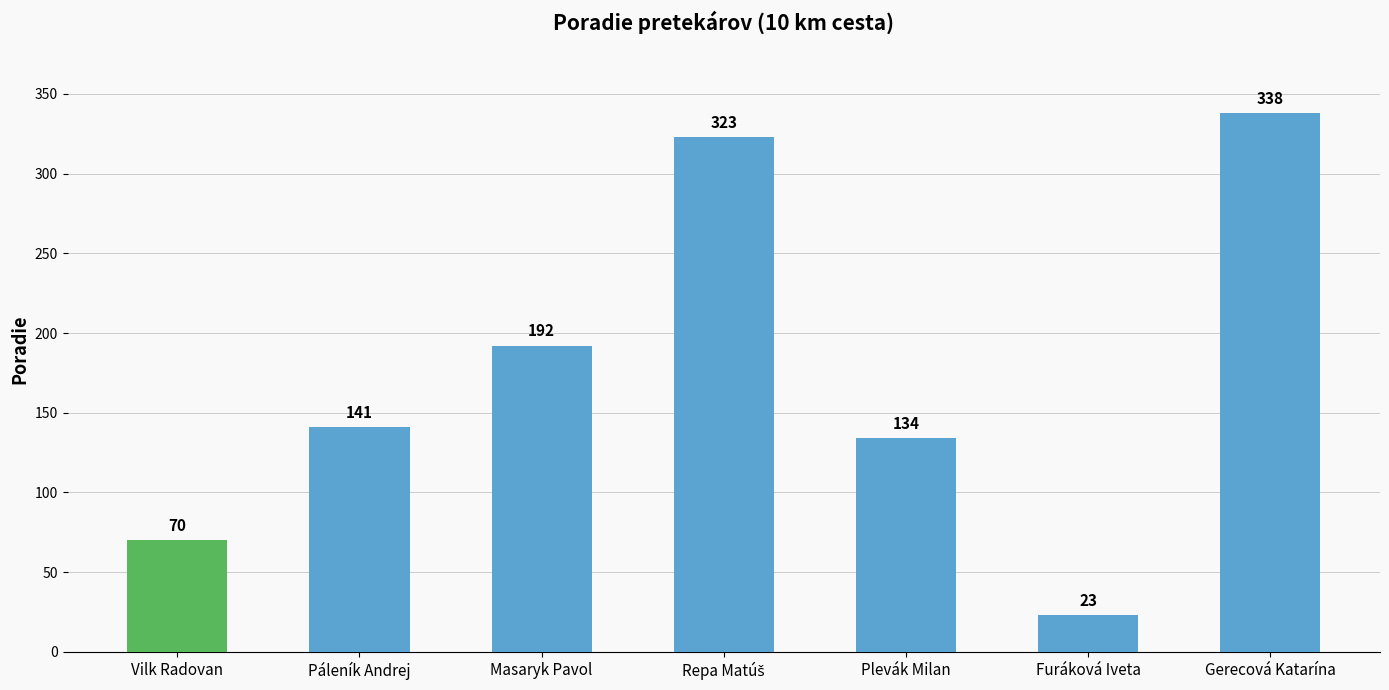

Count the number of data series in this chart.

1